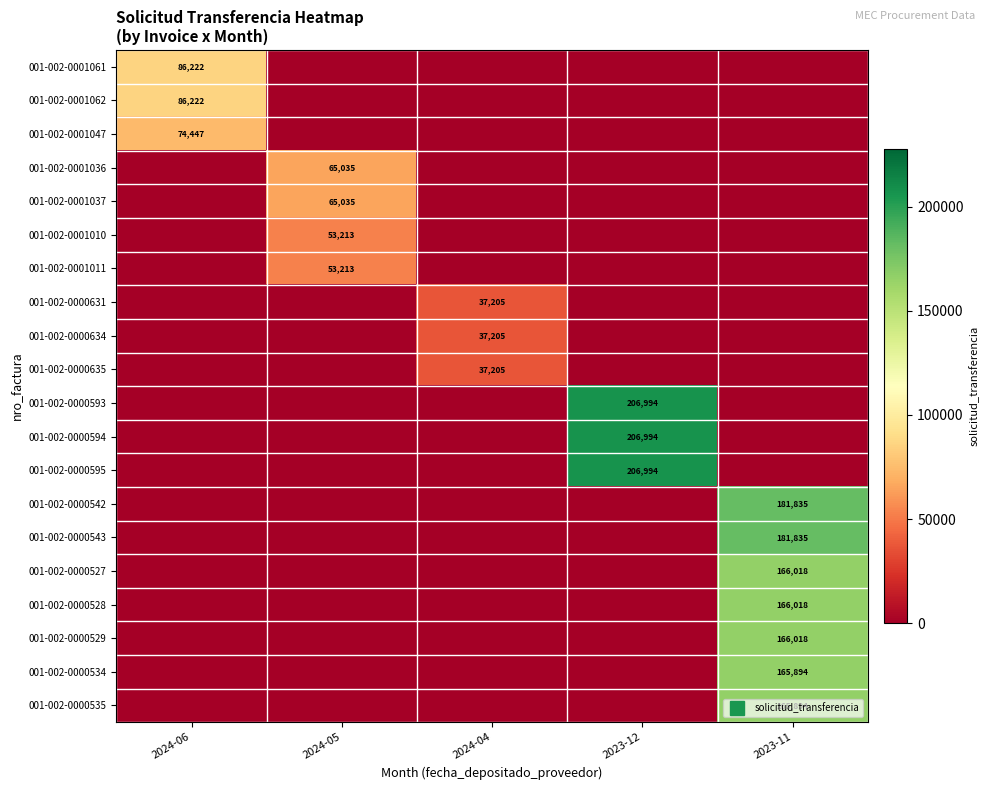

Which series has the largest total across all categories?

001-002-0000593